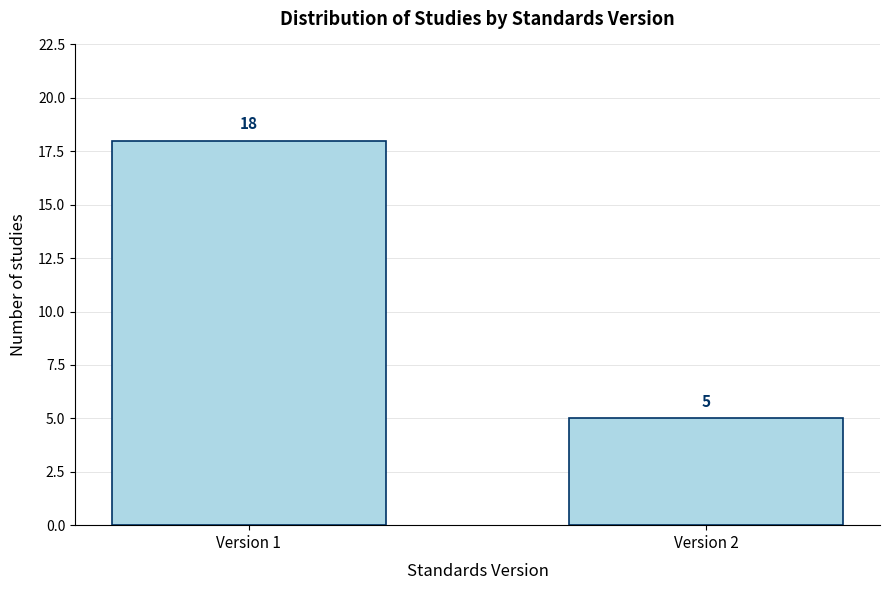

Reading left to right, what are all the values shown in this chart?

18	5